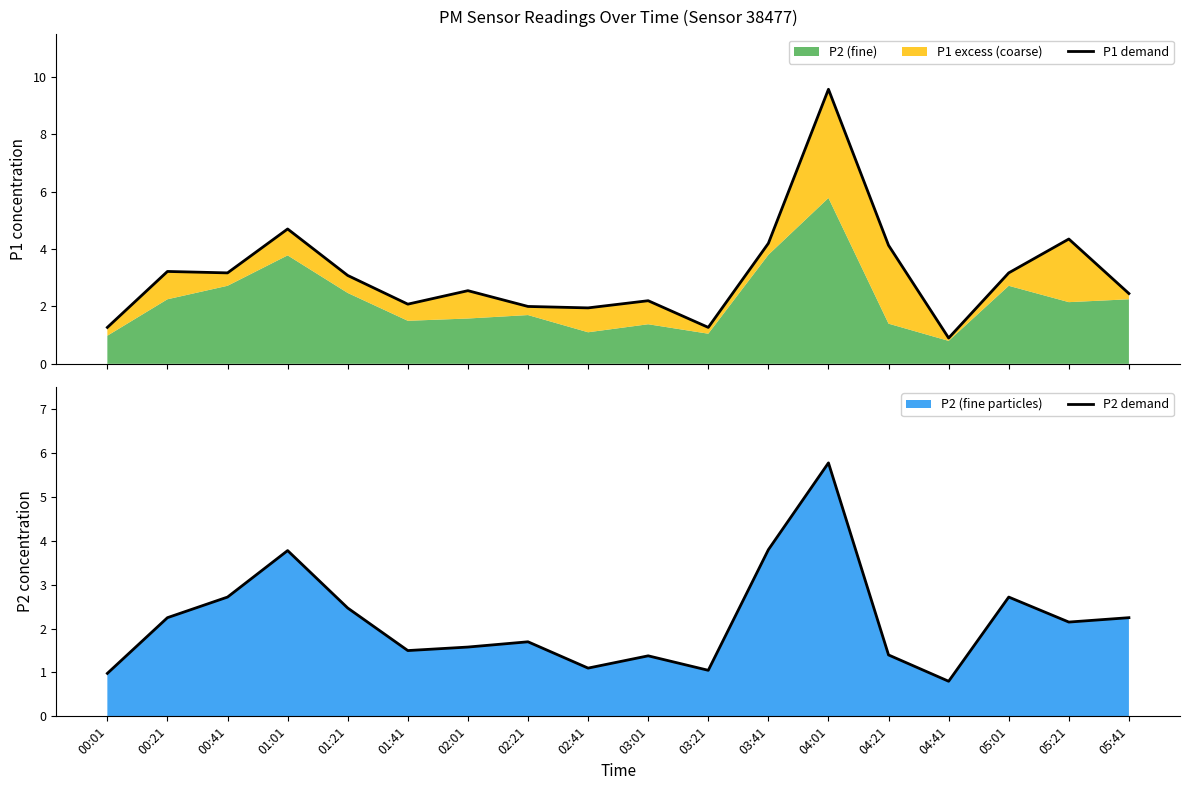

What is the value of the P1 demand point at the 17th from the left?

4.3